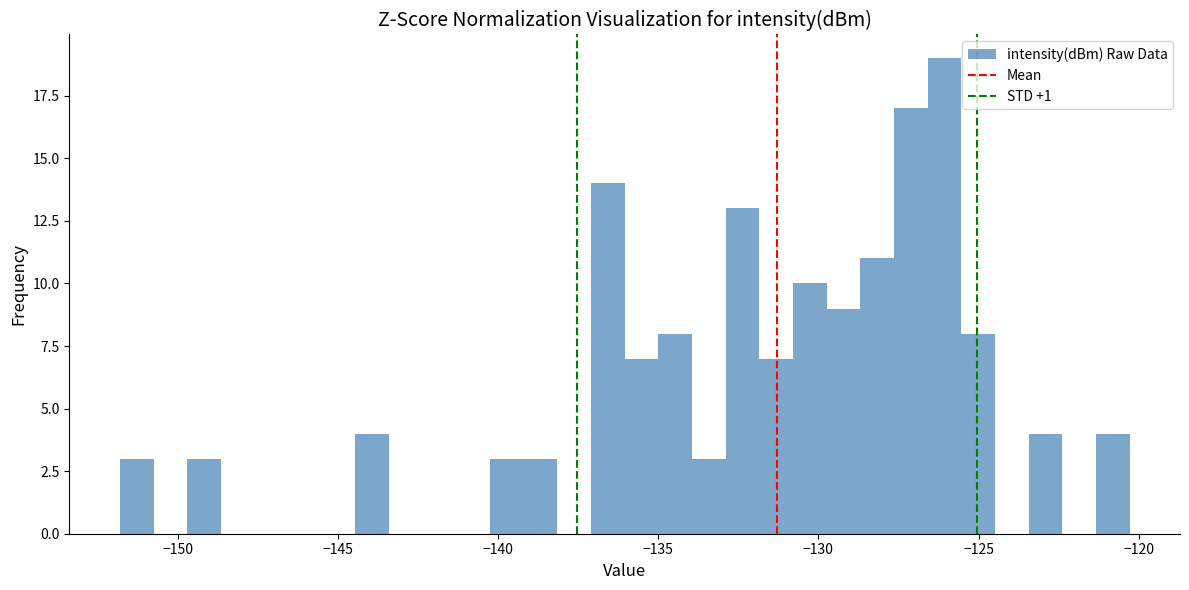

Read against the x-axis, roughly where is the centre of the tallest bar?

-126.0